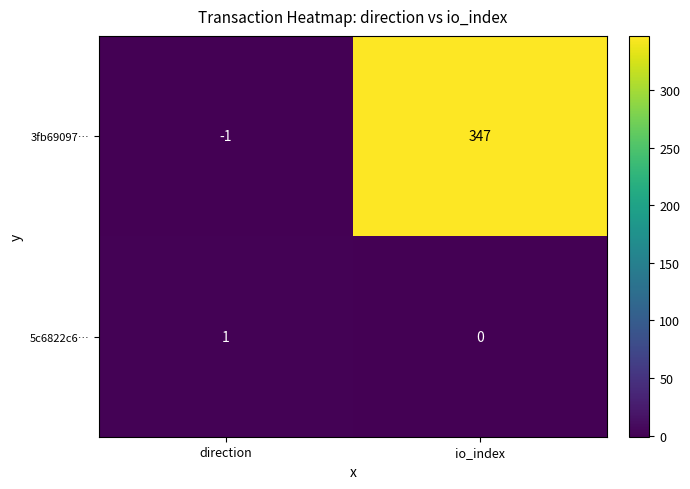

How many categories are shown in the chart?

2